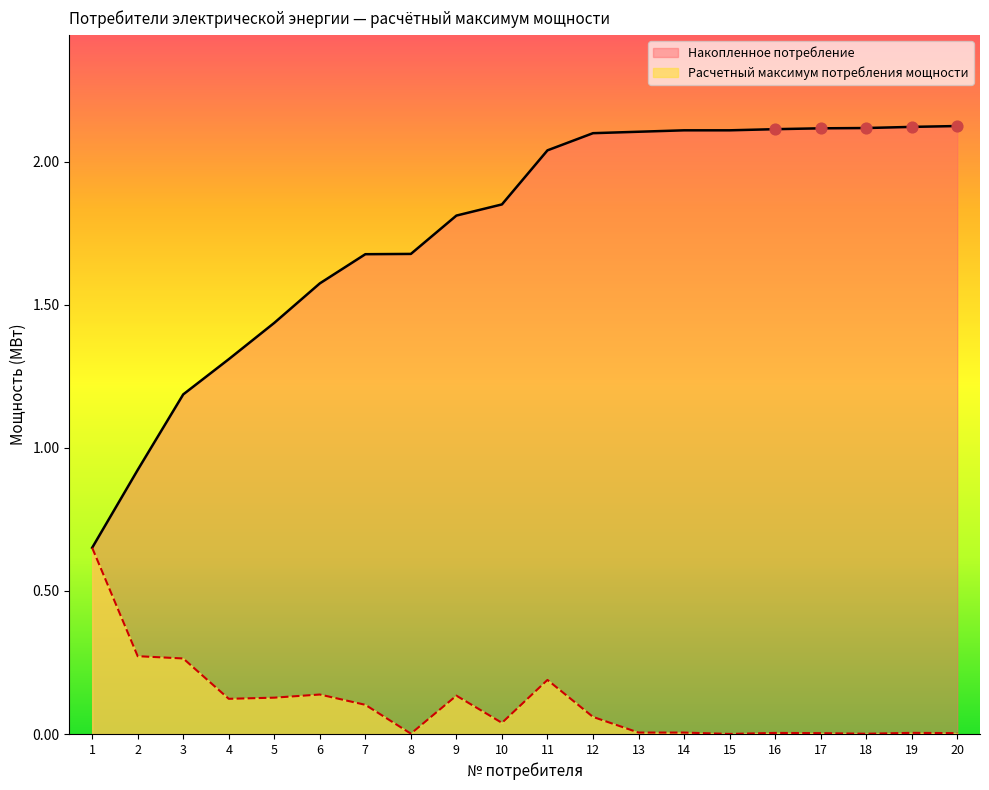

What are all the series names shown in the legend?

Накопленное потребление, Расчетный максимум потребления мощности